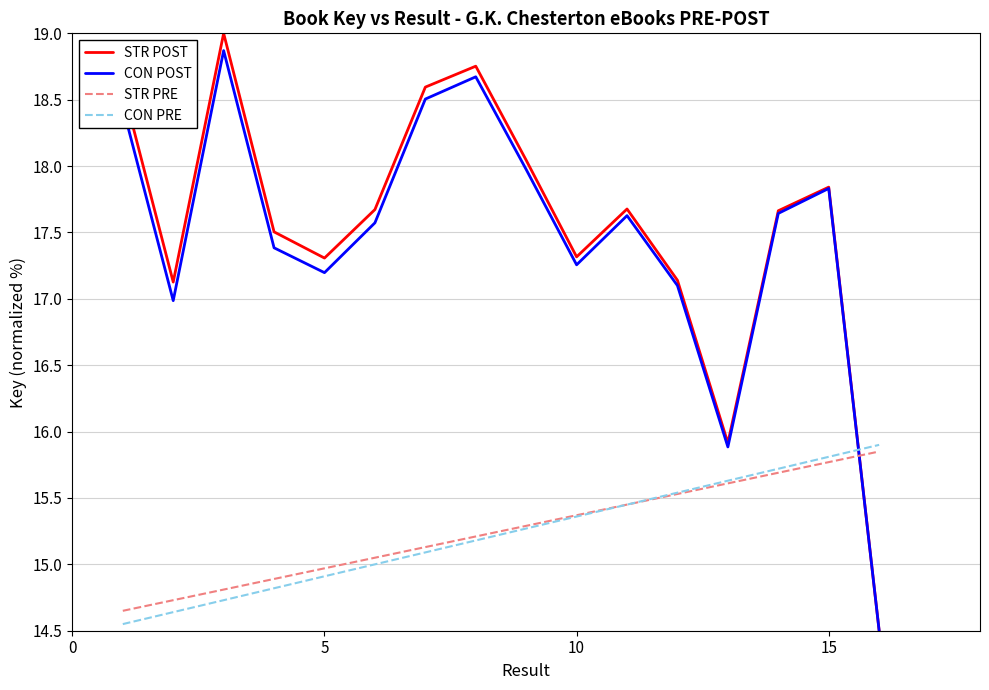

What is the difference between the second highest and minimum values in the STR PRE series?

1.1